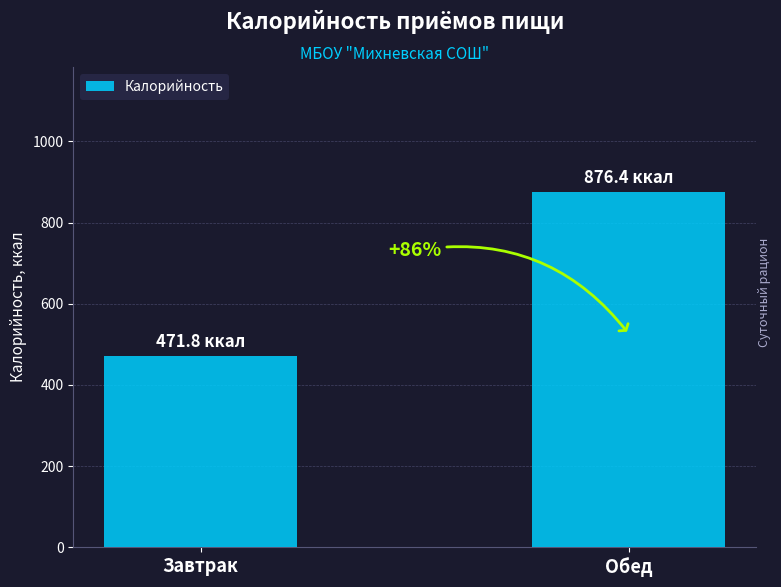

How many bars are there in total?

2